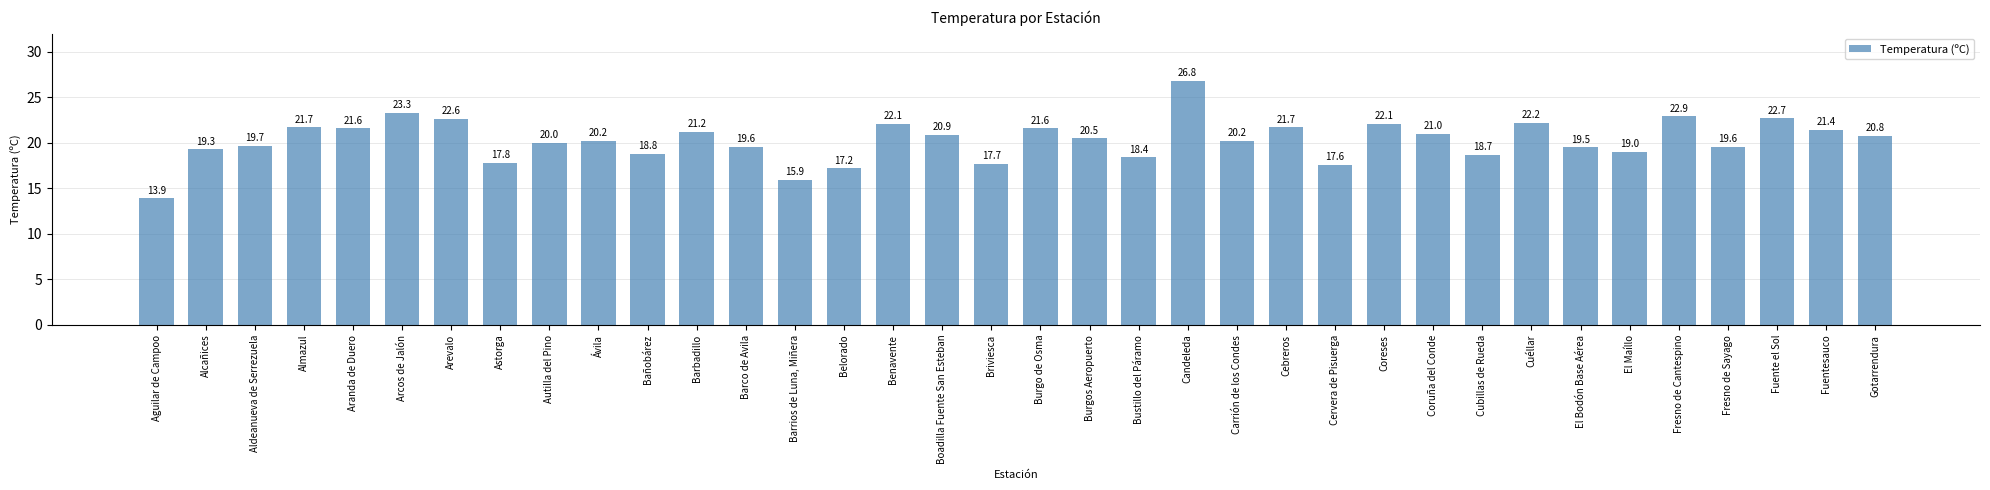

Which label corresponds to the largest value in the chart?

Candeleda